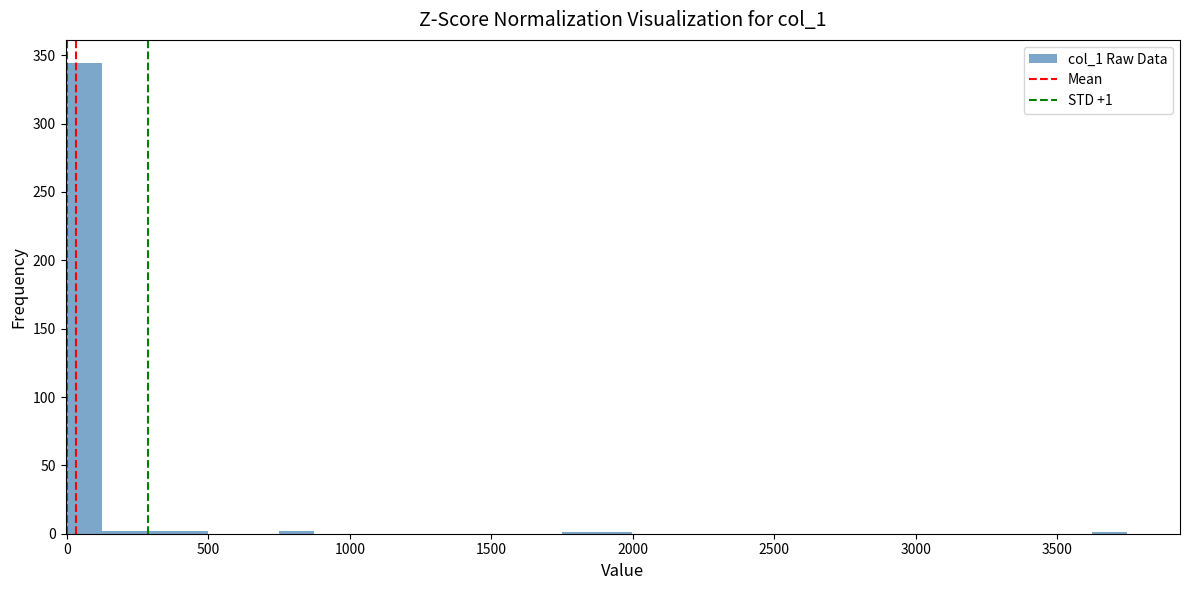

Read against the x-axis, roughly where is the centre of the tallest bar?

50